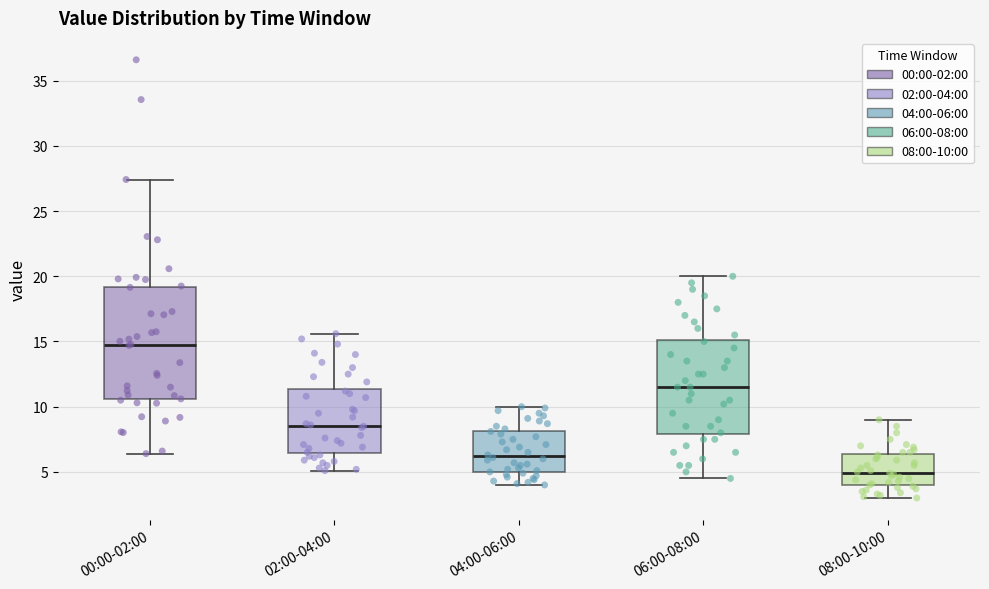

Reading left to right, read every box against the y-axis: the position of its median line, the range the box covers, and the ends of its whiskers. The values are not printed on the chart, so give them approximately, as read against the axis.

00:00-02:00: median 14.5, box 10.5 to 19.0, whiskers 6.5 to 27.5
02:00-04:00: median 8.5, box 6.5 to 11.5, whiskers 5.0 to 15.5
04:00-06:00: median 6.0, box 5.0 to 8.0, whiskers 4.0 to 10.0
06:00-08:00: median 11.5, box 8.0 to 15.0, whiskers 4.5 to 20.0
08:00-10:00: median 5.0, box 4.0 to 6.5, whiskers 3.0 to 9.0